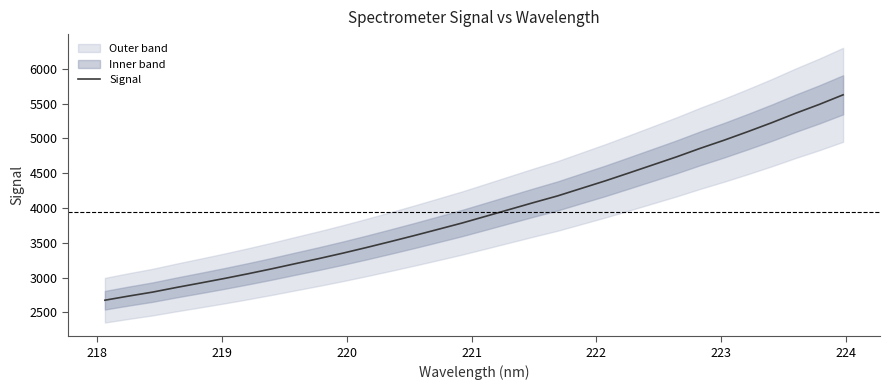

What is the sum of all values?

126271.5